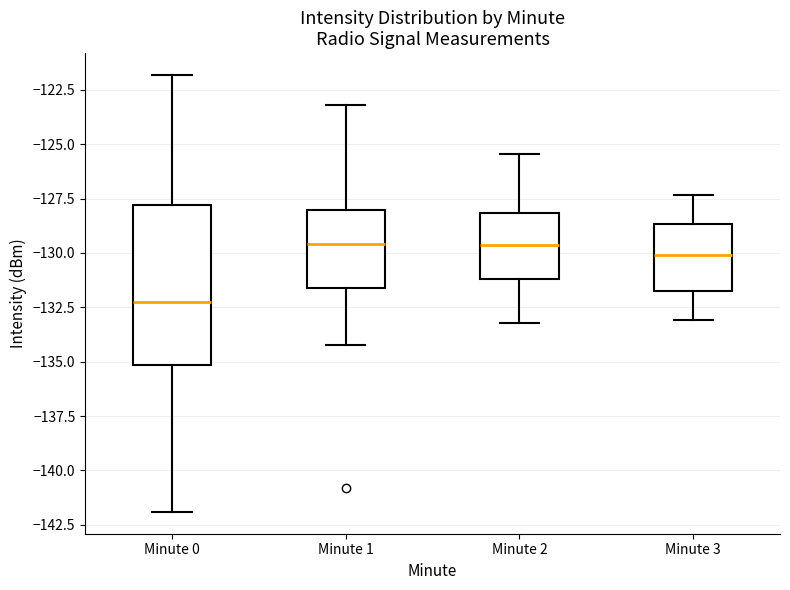

Reading left to right, read every box against the y-axis: the position of its median line, the range the box covers, and the ends of its whiskers. The values are not printed on the chart, so give them approximately, as read against the axis.

Minute 0: median -132.0, box -135.0 to -128.0, whiskers -142.0 to -122.0
Minute 1: median -129.5, box -131.5 to -128.0, whiskers -134.5 to -123.0
Minute 2: median -129.5, box -131.0 to -128.0, whiskers -133.0 to -125.5
Minute 3: median -130.0, box -131.5 to -128.5, whiskers -133.0 to -127.5